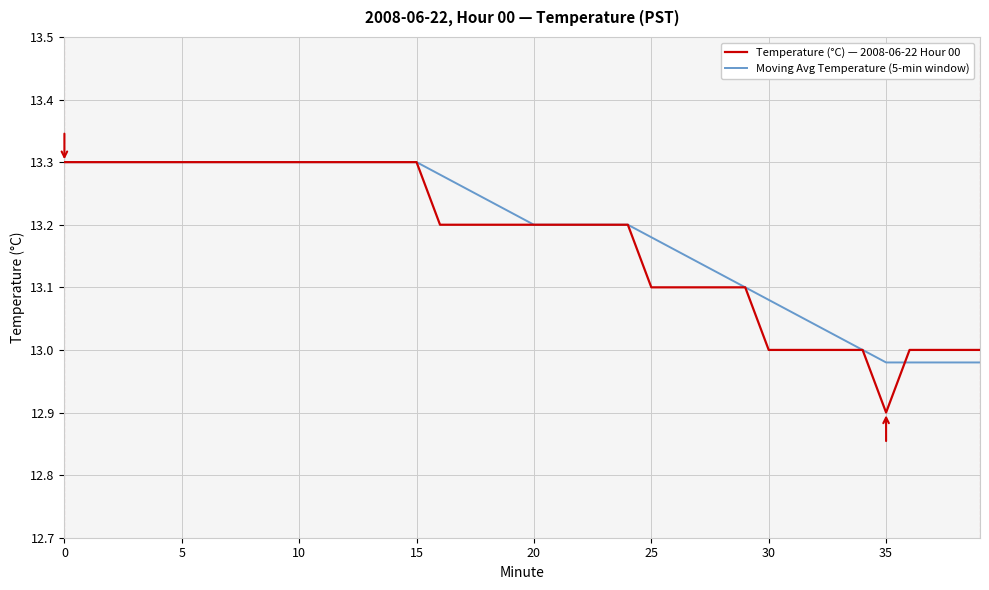

What is the smallest value displayed?

12.9